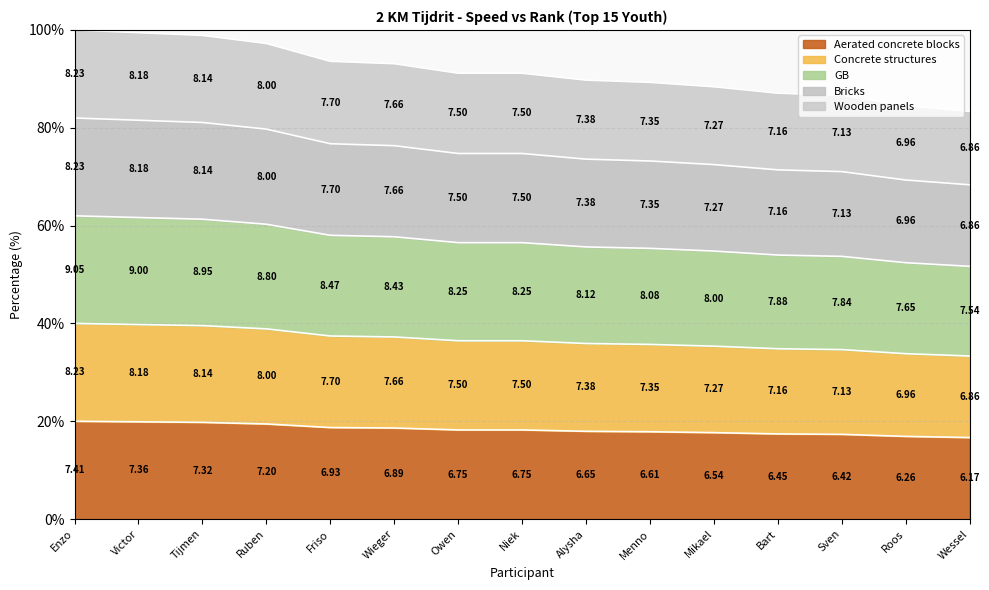

What position from the left is Wessel?

15